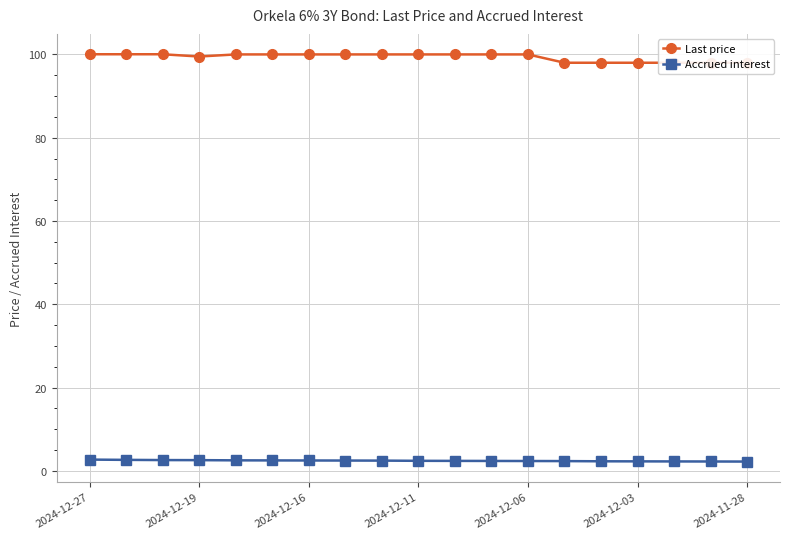

True or false: Accrued interest has a value of 2.3 at 13.

True